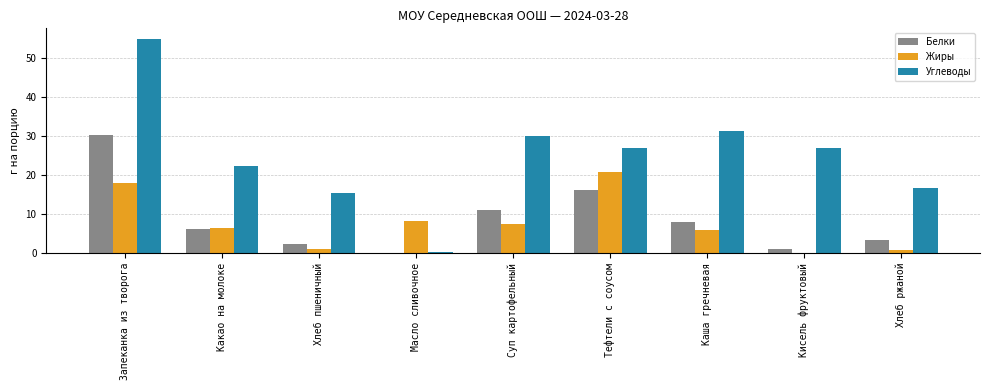

Is it true that Белки equals 0.1 at Масло сливочное?

True